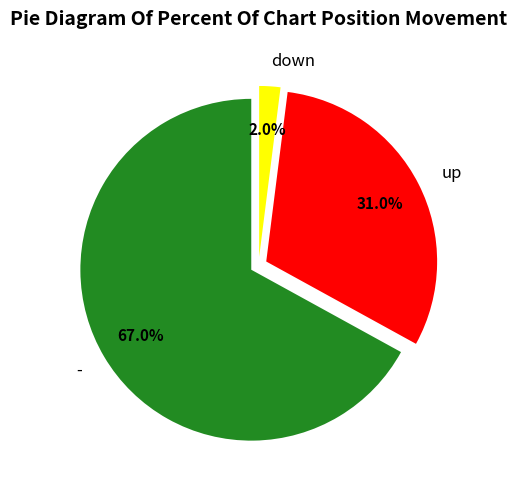

True or false: - accounts for 61% of the total.

False